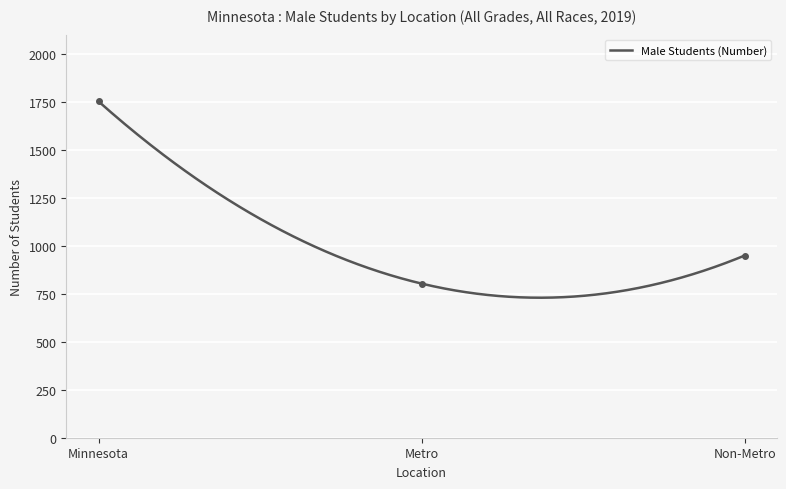

What is the highest value of the Male Students (Number) series?

1752.0